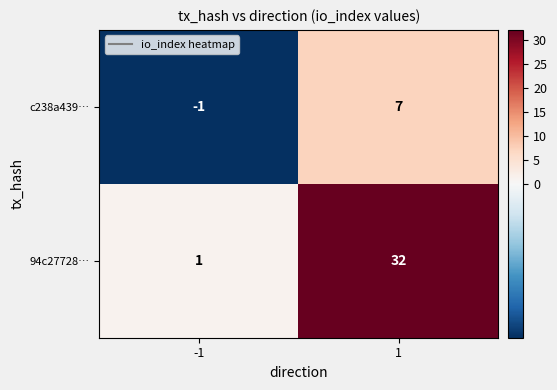

What is the difference between the 94c27728… values at 1 and -1?

31